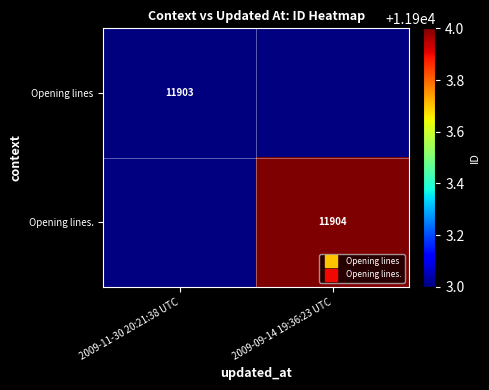

List the series in order of their peak value, lowest first.

Opening lines, Opening lines.